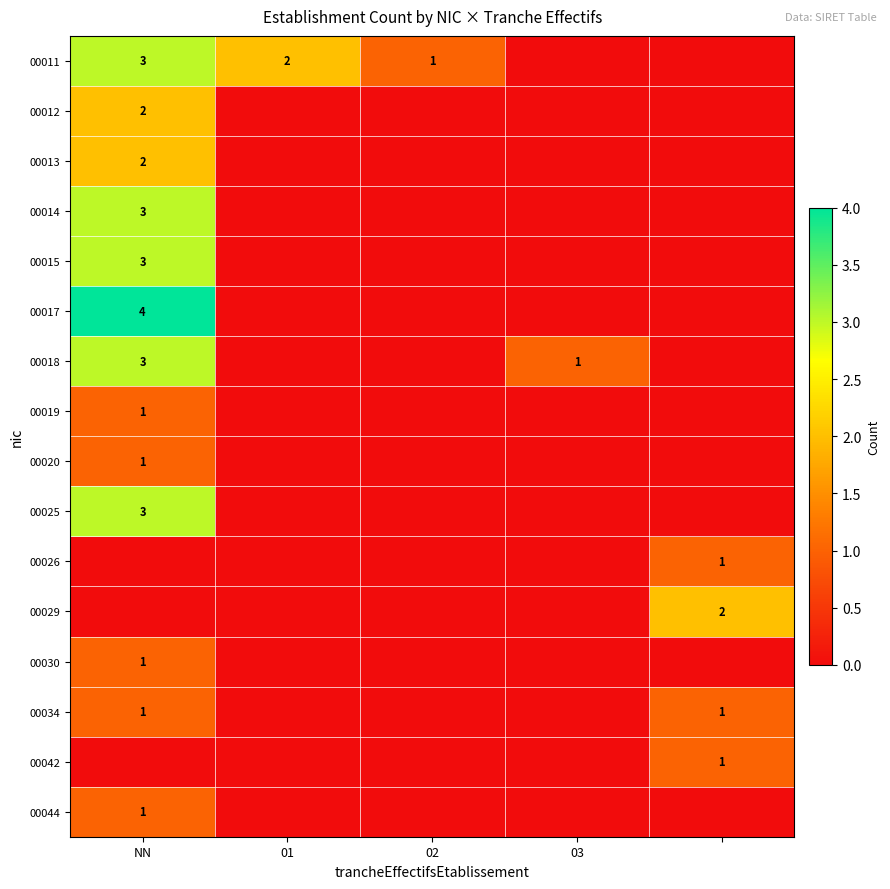

Is it true that 00020 equals 1 at NN?

True